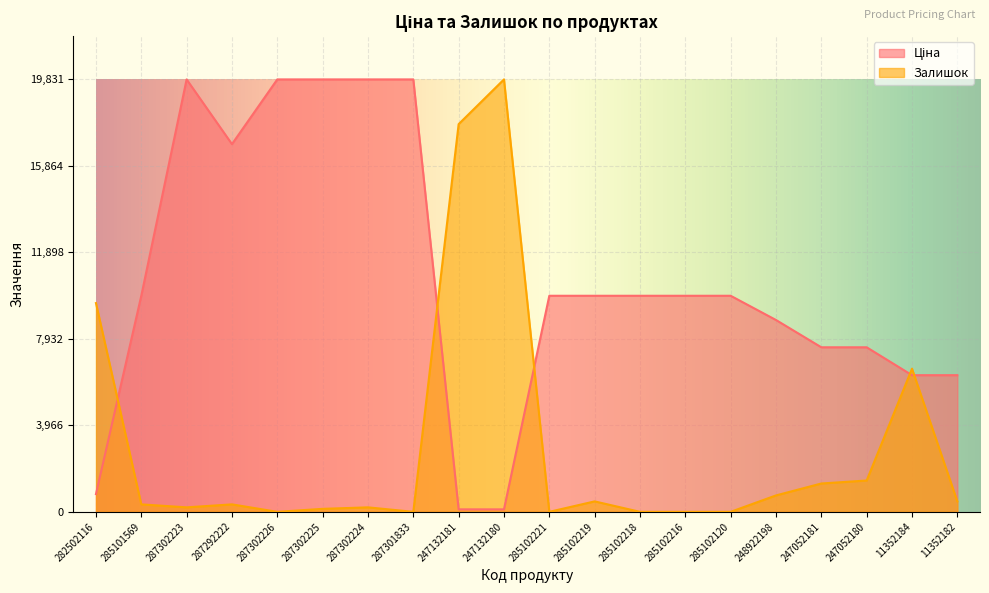

After their last crossing, which series has the higher values: Залишок or Ціна?

Ціна